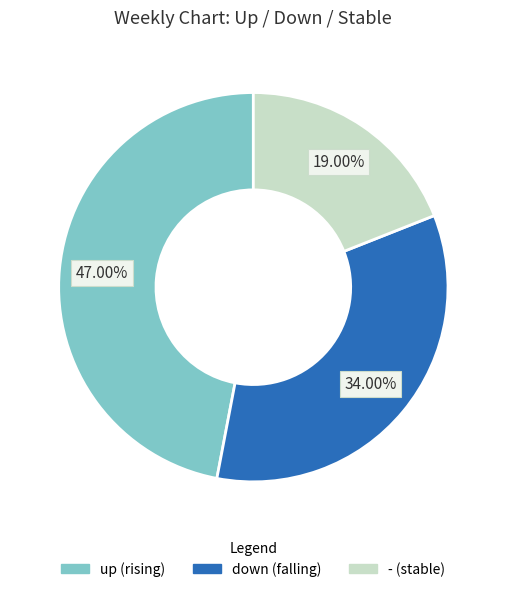

Which slice is the largest?

up